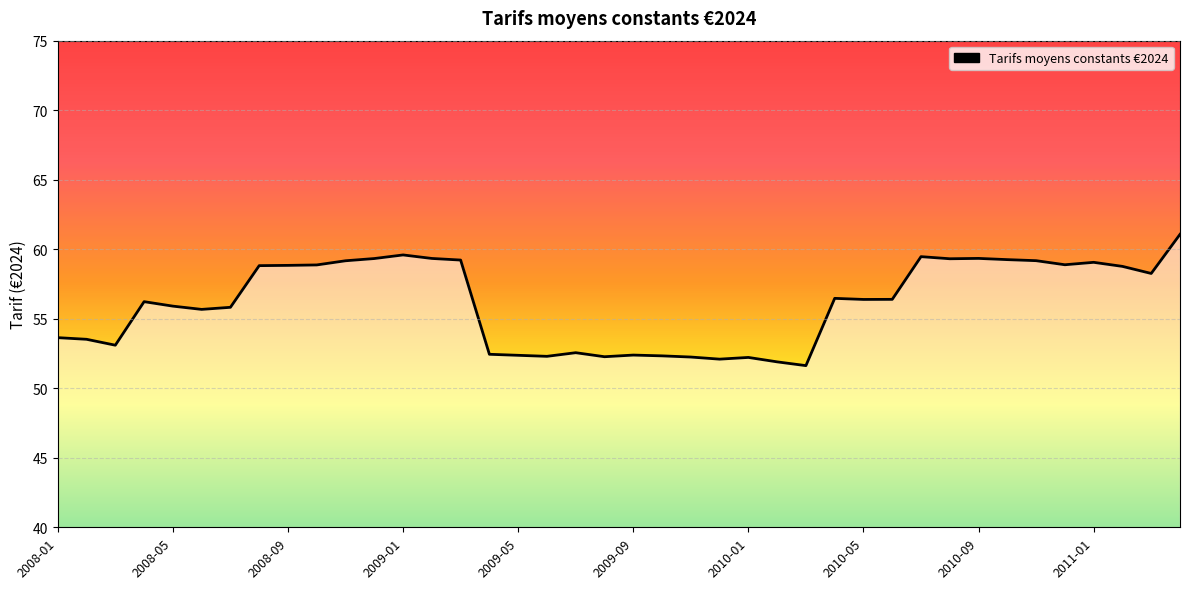

What is the greatest value displayed?

61.1